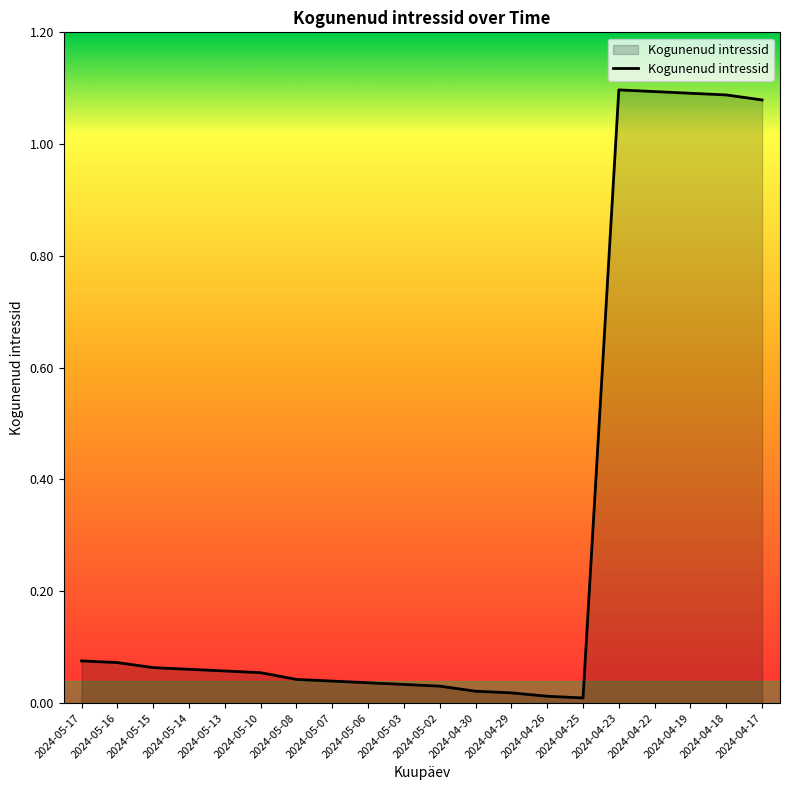

What position from the left is 2024-05-14?

4